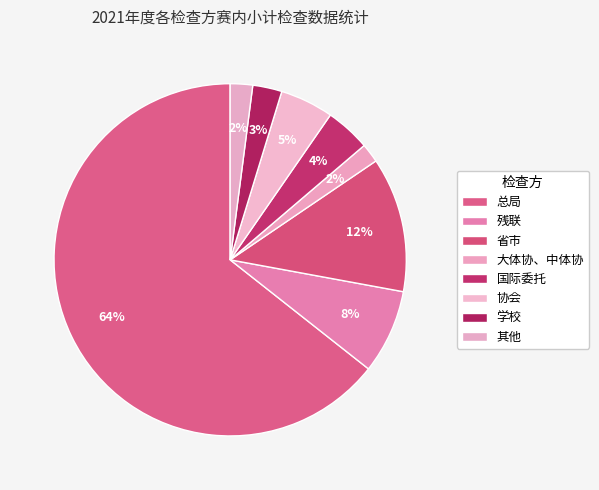

To the nearest percent, what is the combined percentage of 残联 and 其他?

10%